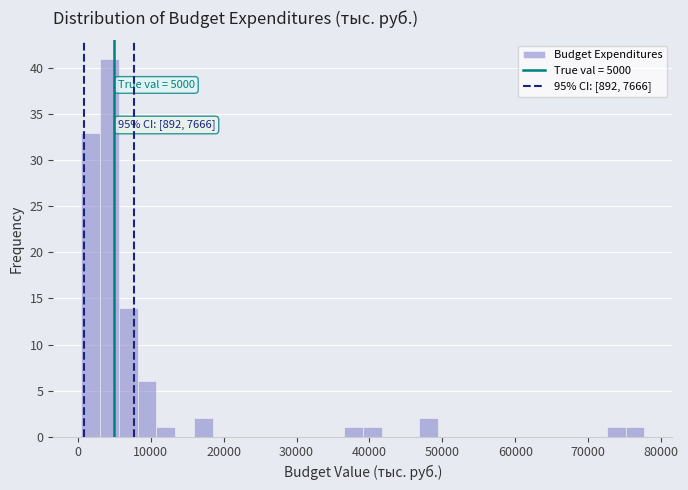

Around what value on the x-axis is the tallest bar? Give the approximate position of its centre, as read against the axis.

4000